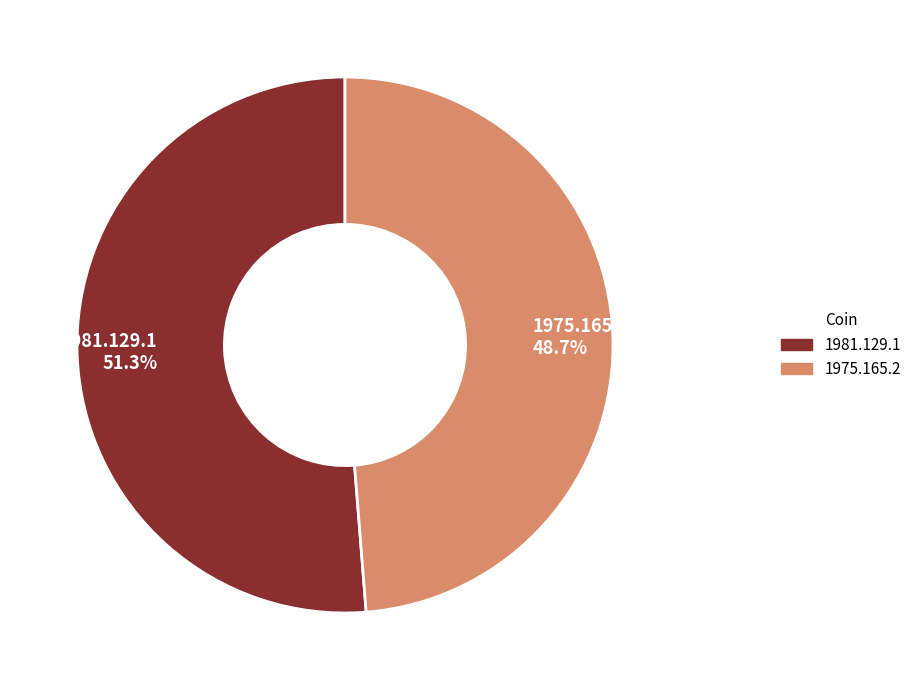

The 1981.129.1 slice represents 51% of the pie. True or false?

True